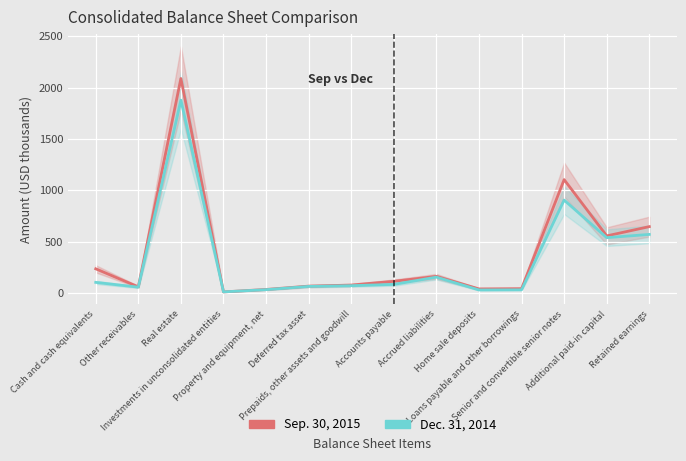

What is the average value of the Sep. 30, 2015 series?

374.0